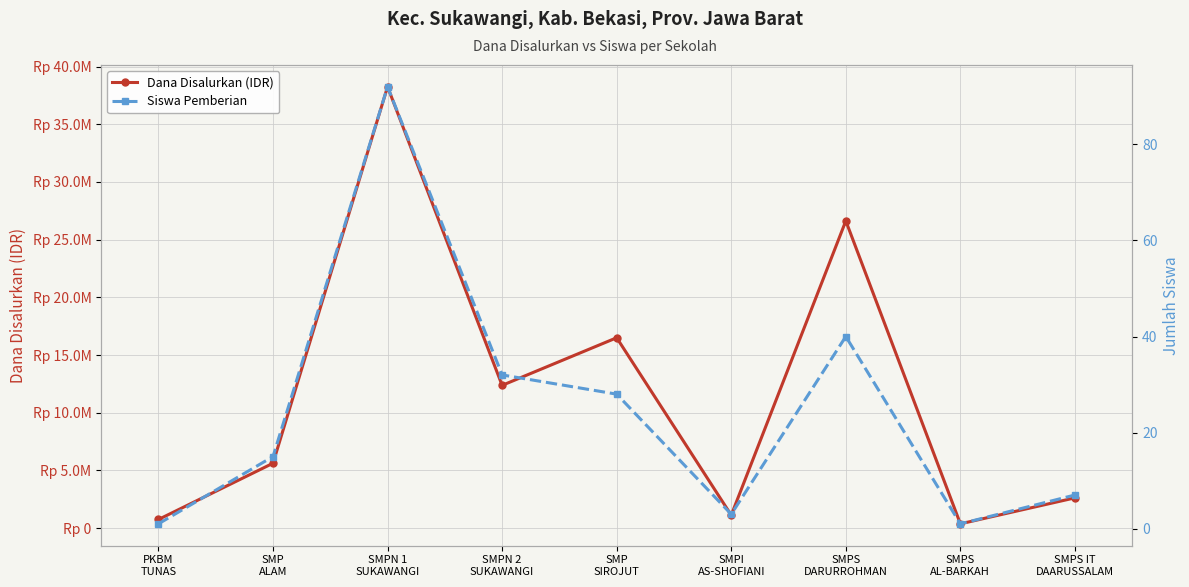

What is the label of the 3rd point from the right?

SMPS
DARURROHMAN